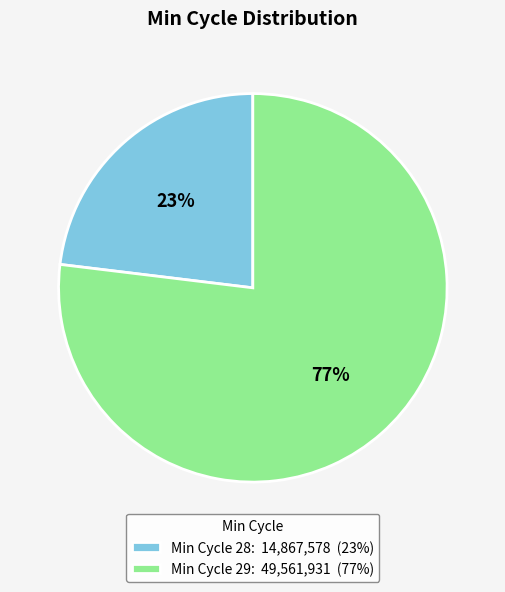

Do Min Cycle 29: 49,561,931 (77%) and Min Cycle 28: 14,867,578 (23%) together represent more than half of the pie?

Yes